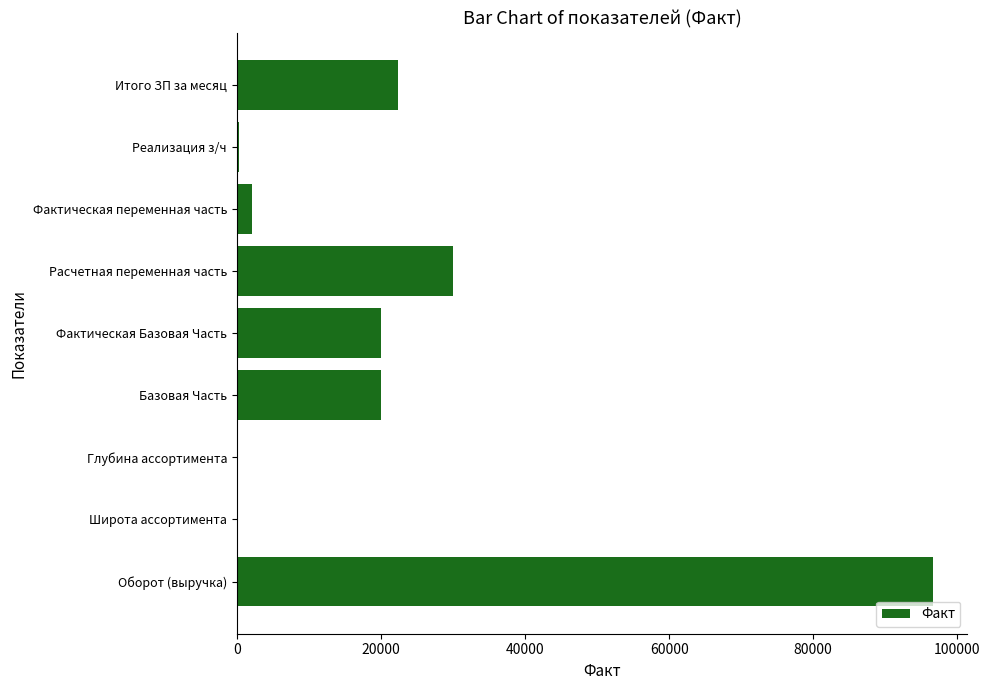

The chart shows a value of 27864.8 at Фактическая Базовая Часть. True or false?

False